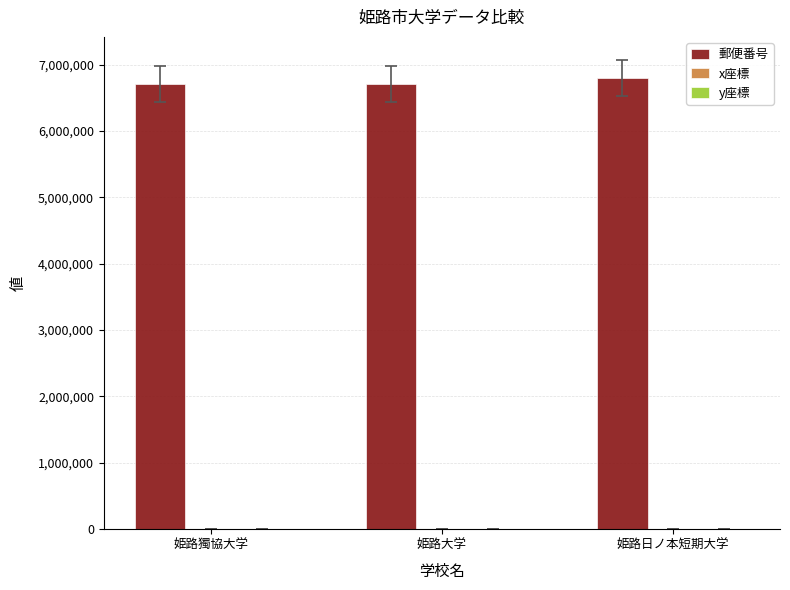

Which series has the largest total across all categories?

郵便番号